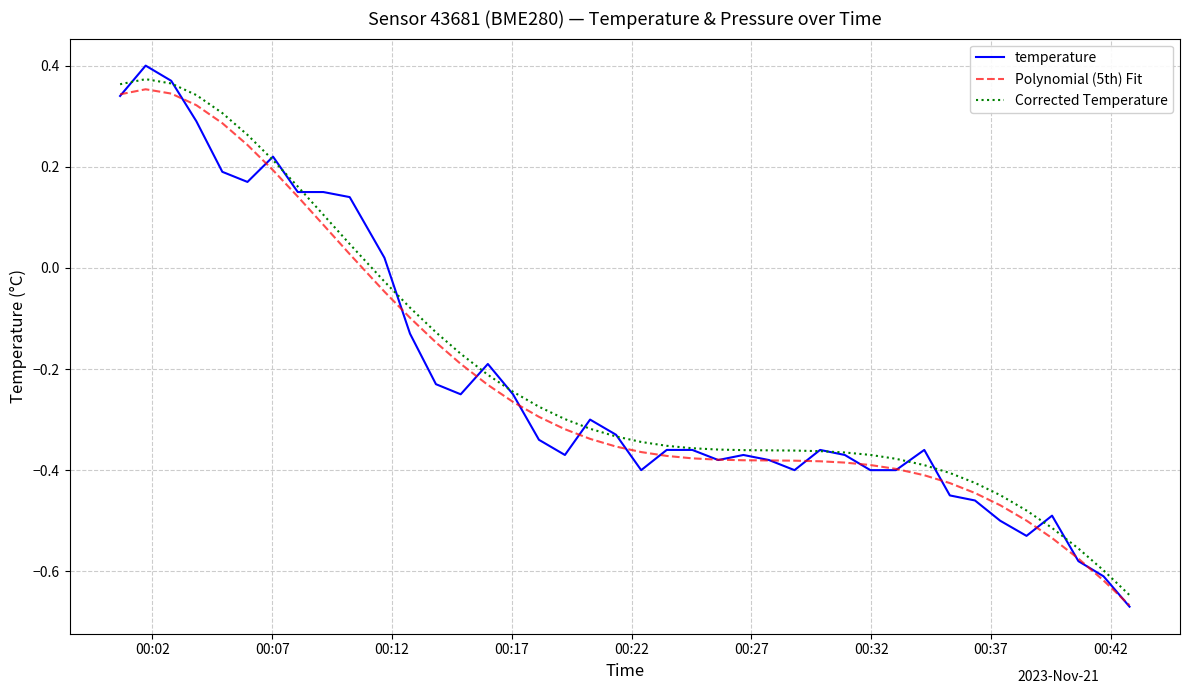

At how many categories does at least one series exceed 0?

11